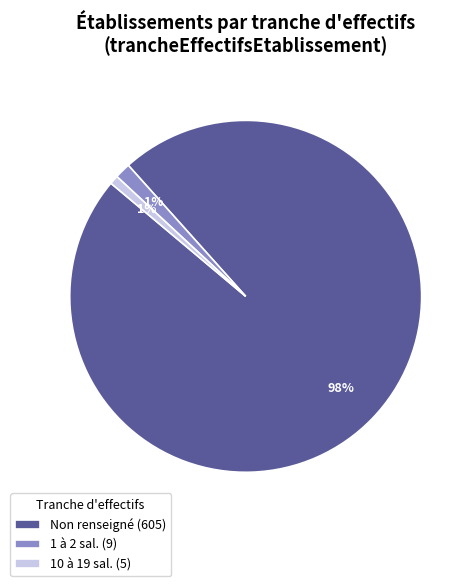

What is the largest slice in the pie chart?

Non renseigné (605)